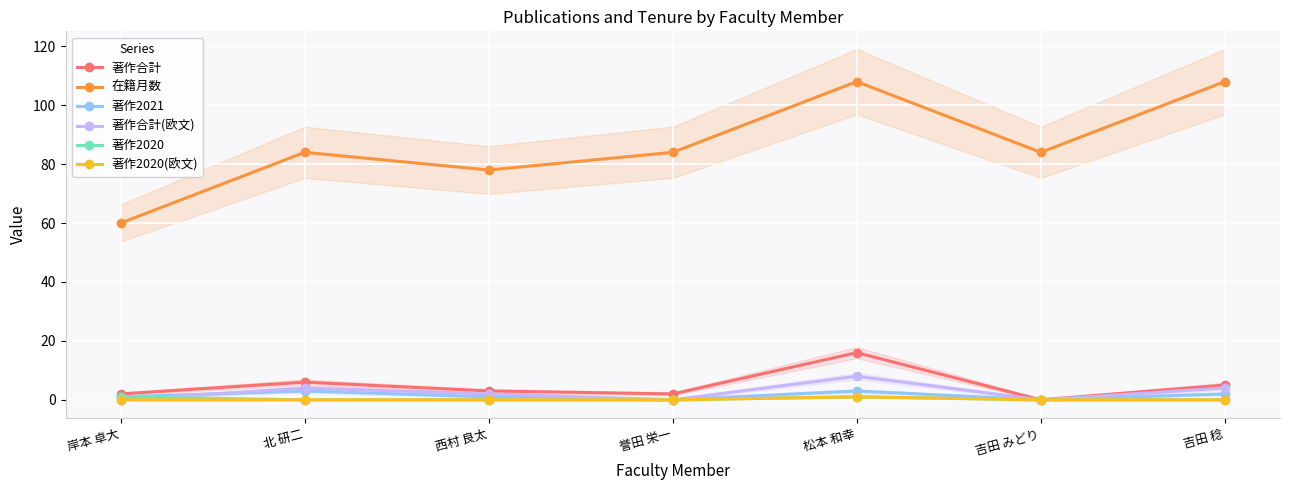

True or false: 著作合計(欧文) has more than 1 interior local peaks.

True